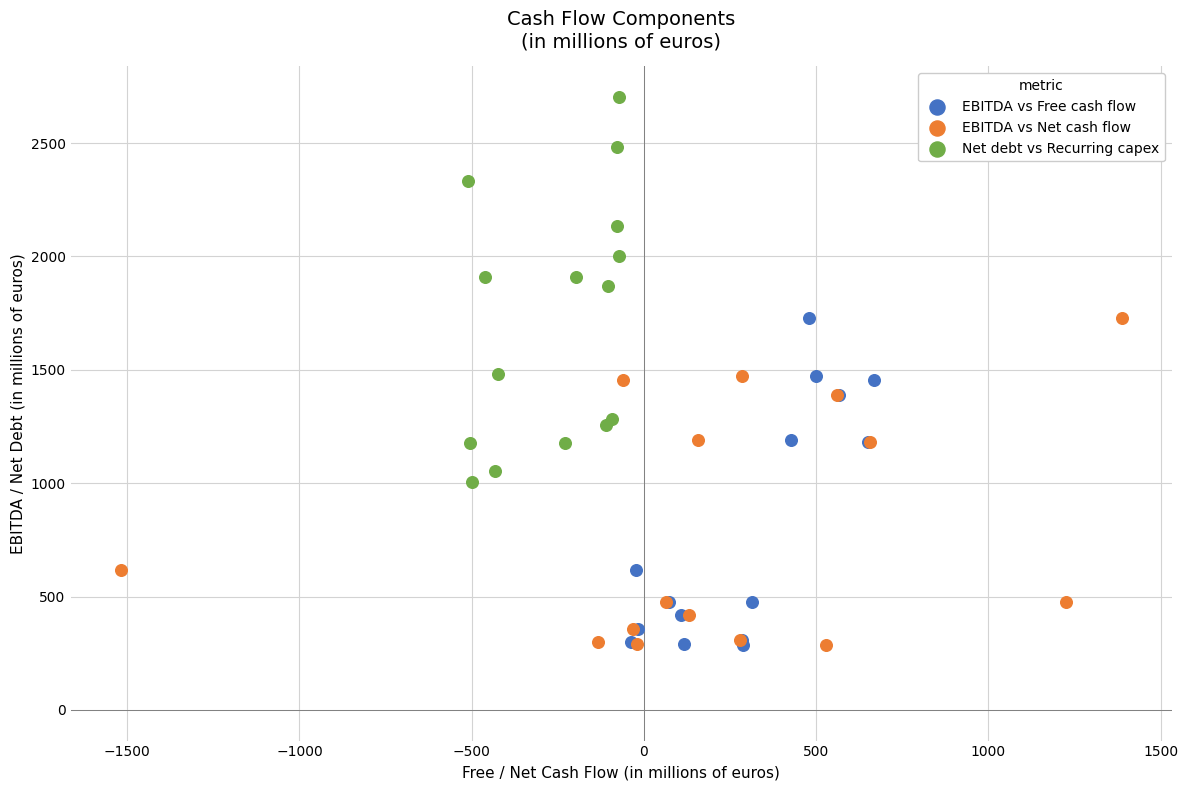

Which series has the widest spread of Y values?

Net debt vs Recurring capex